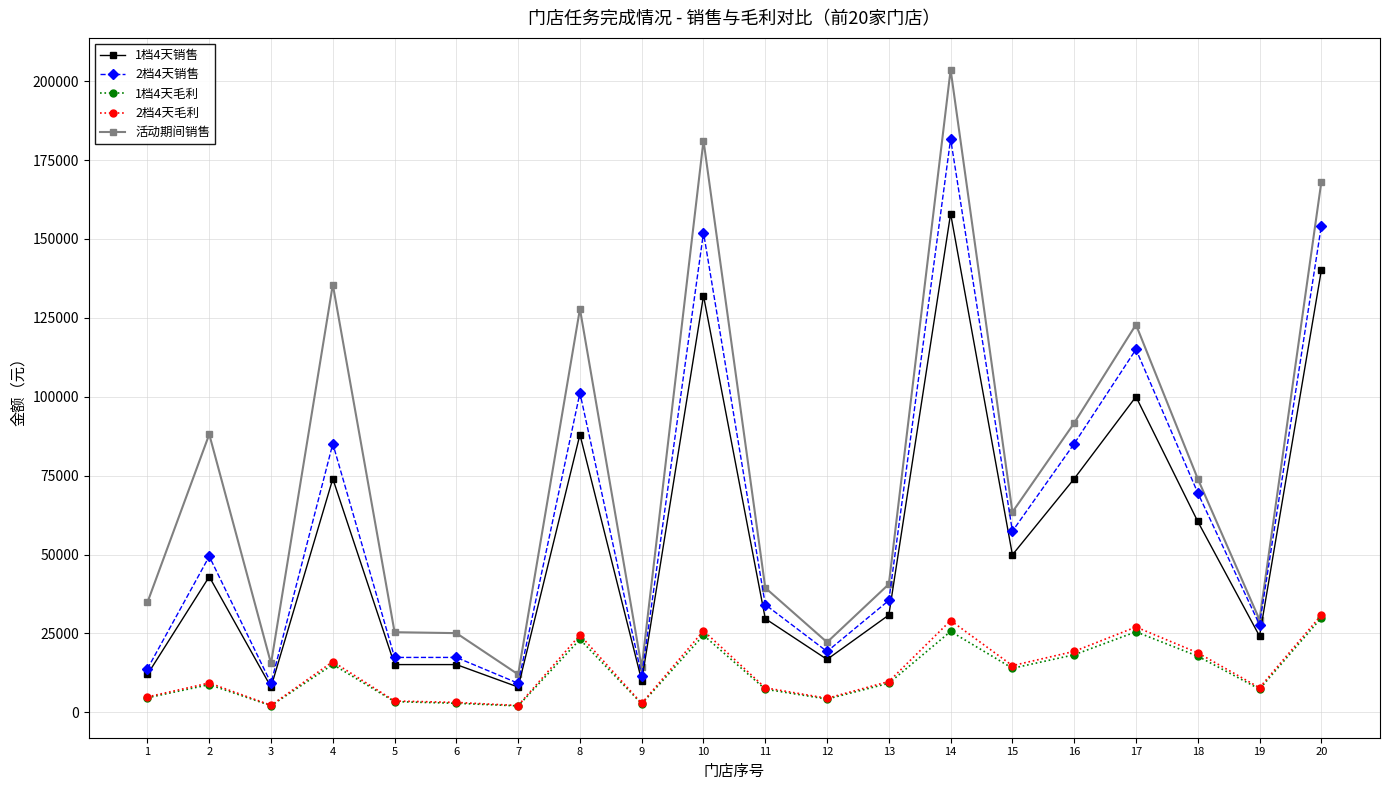

True or false: 2档4天销售 has more than 1 interior local peaks.

True